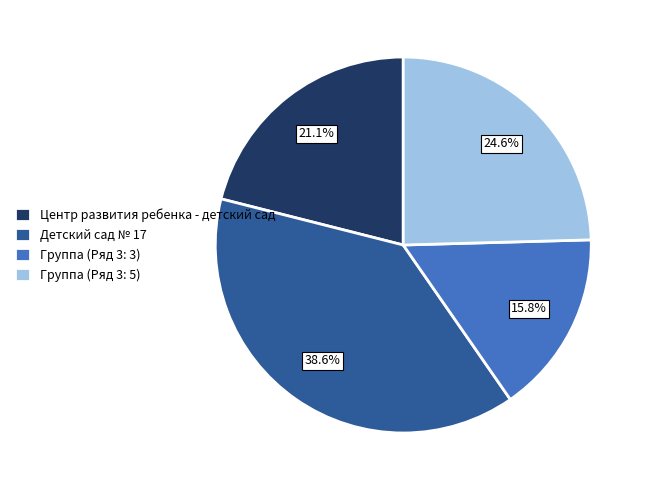

Between Детский сад № 17 and Центр развития ребенка - детский сад, which is larger?

Детский сад № 17